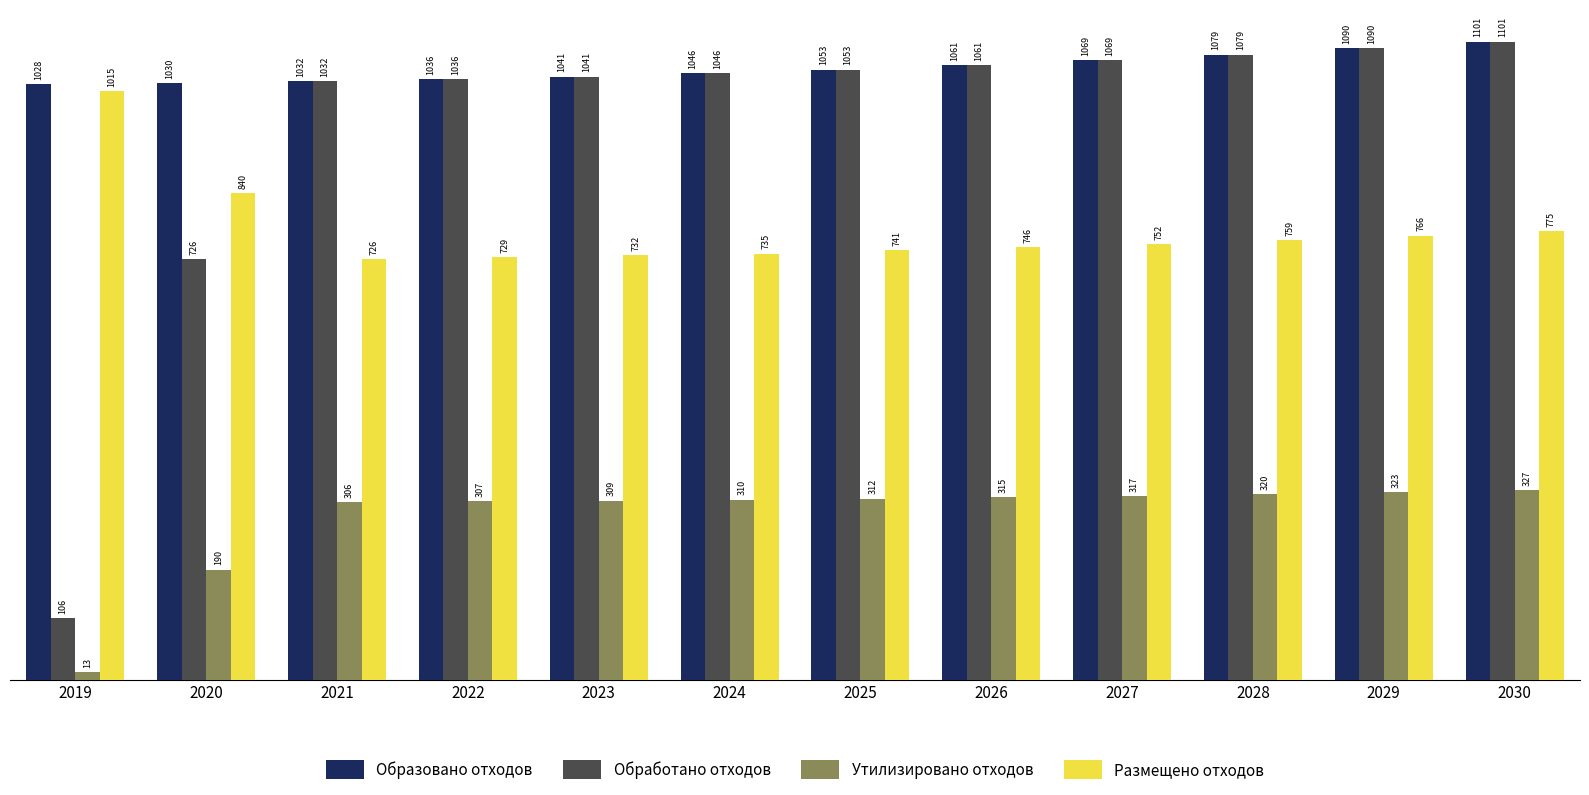

Is the value of Размещено отходов at 2024 greater than the value of Образовано отходов at 2025?

No